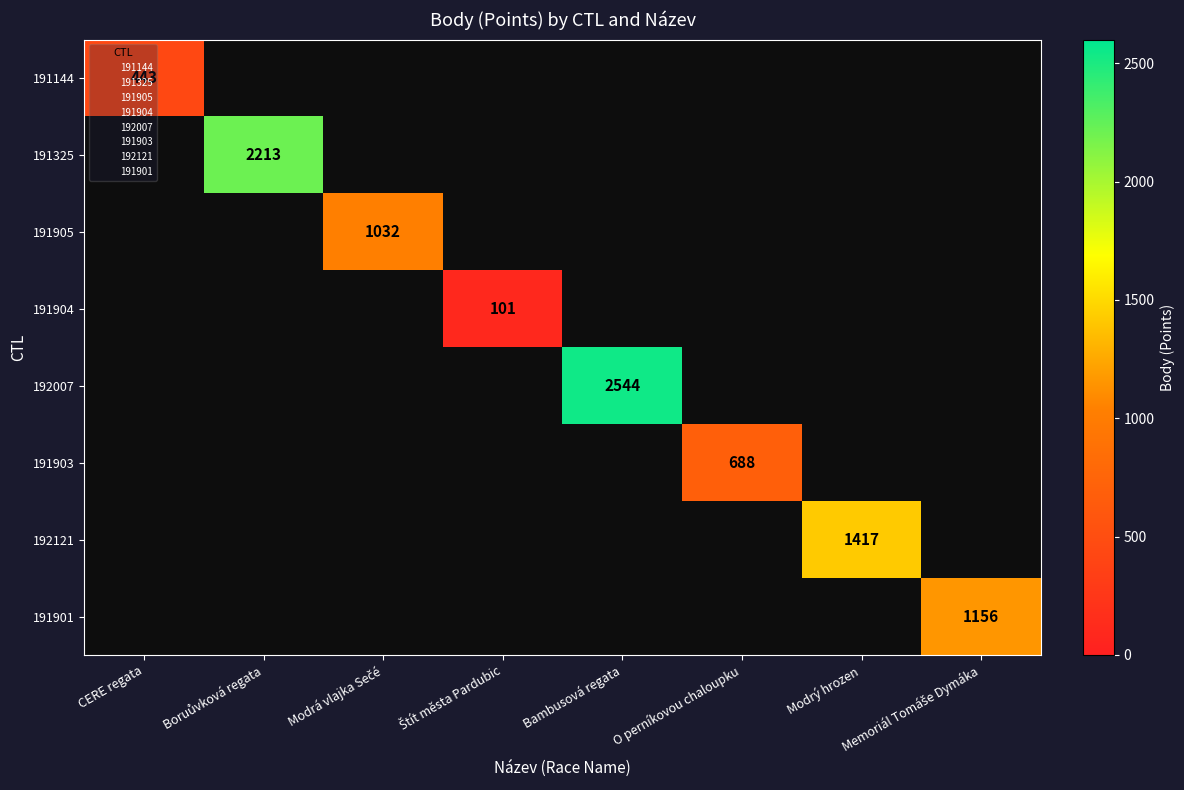

Which series has the widest spread of values?

191144